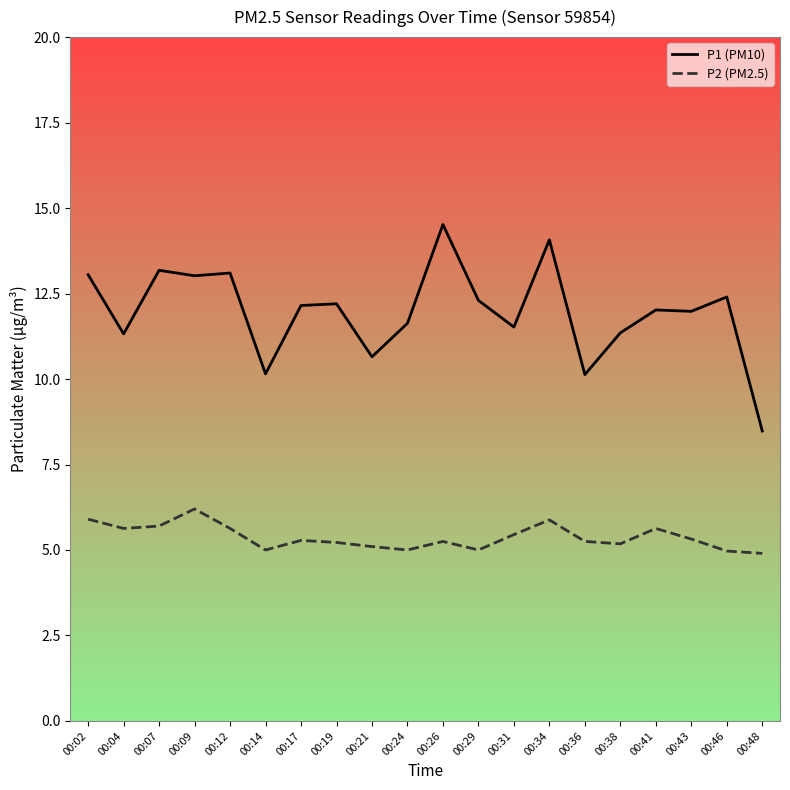

Which series has the largest total across all categories?

P1 (PM10)